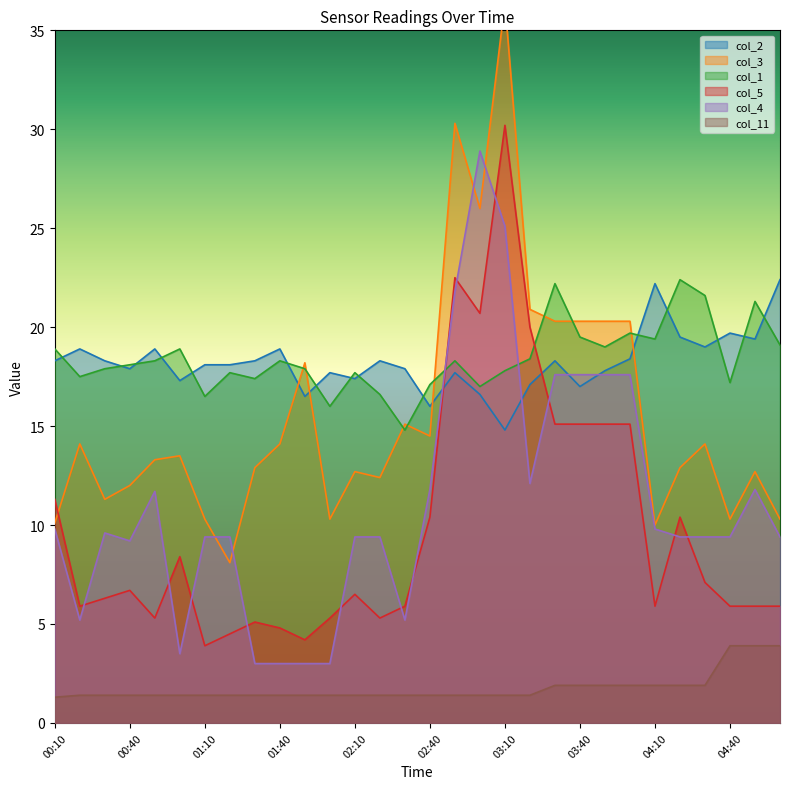

How many lines are shown in the chart?

6